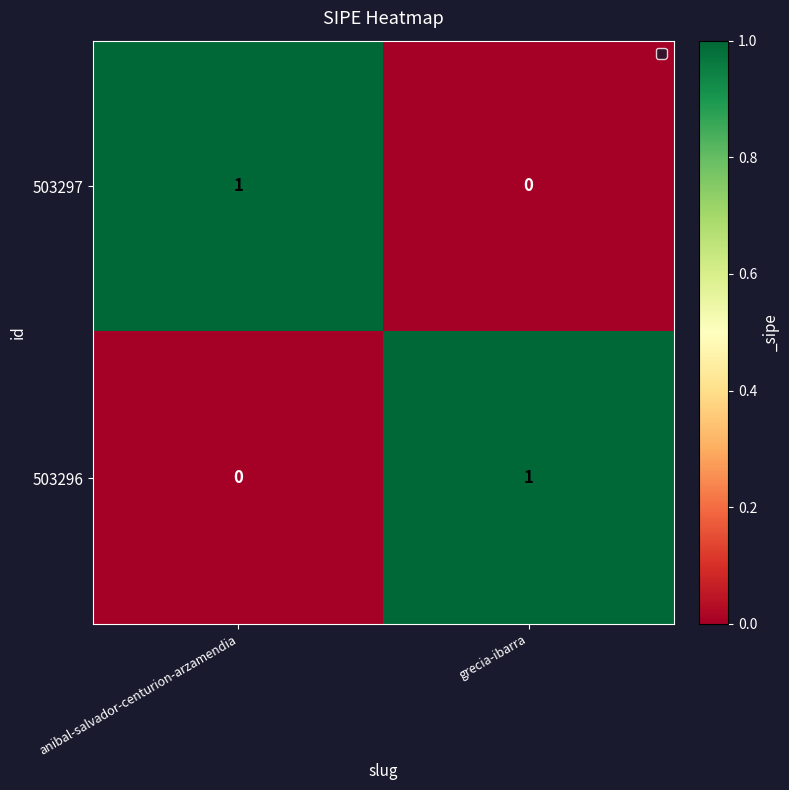

Reading right to left, what are all the values shown in this chart?

503297: grecia-ibarra=0	anibal-salvador-centurion-arzamendia=1
503296: grecia-ibarra=1	anibal-salvador-centurion-arzamendia=0